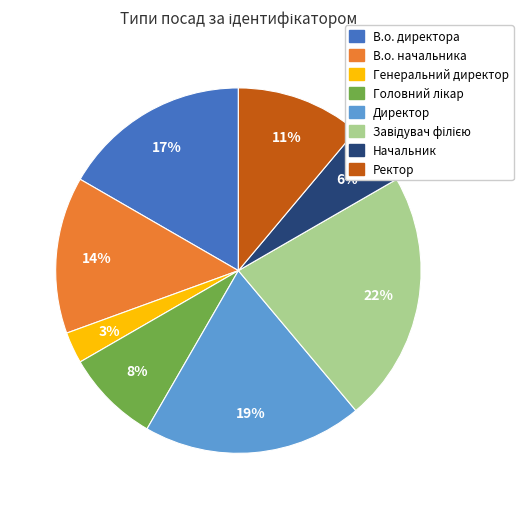

True or false: В.о. директора accounts for 11% of the total.

False